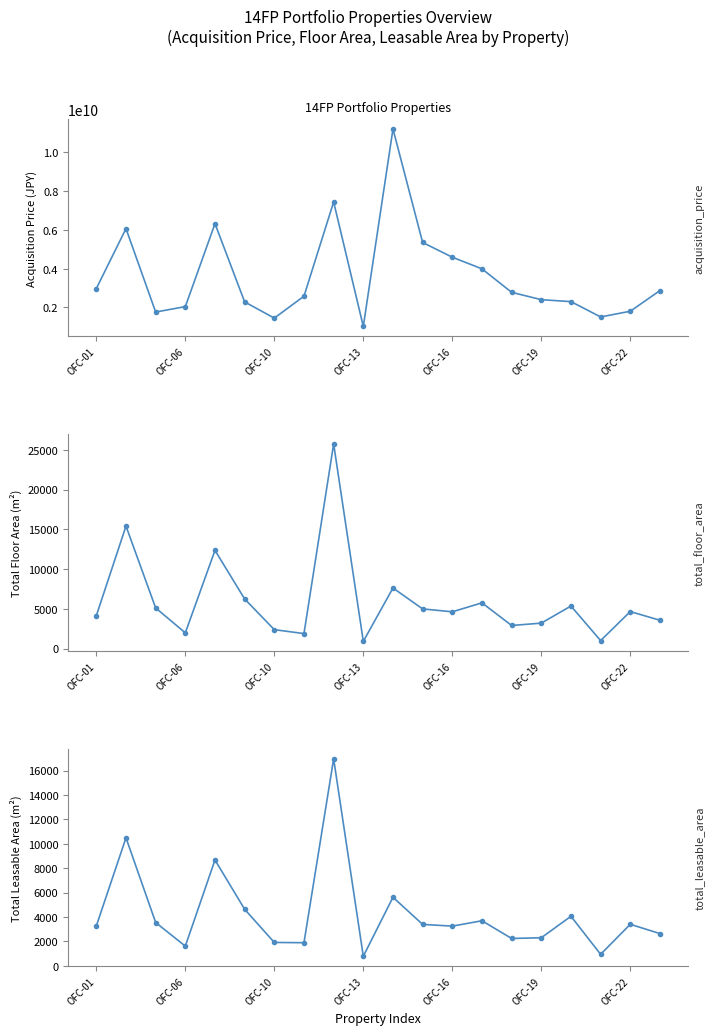

What is the spread (max minus min) of values at 16?

2299995942.1